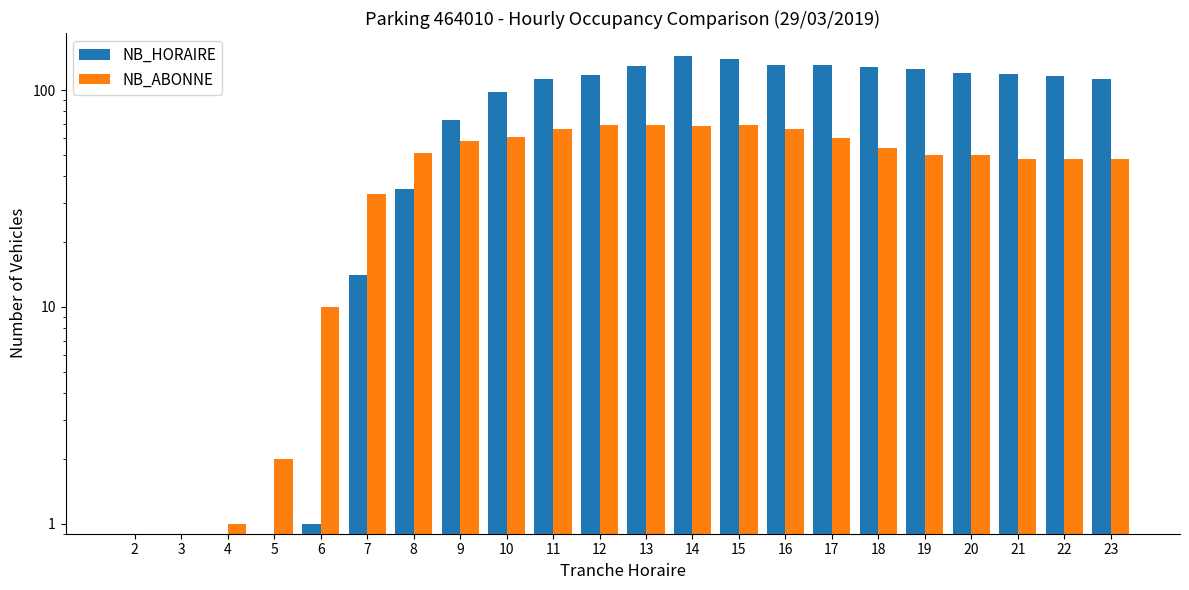

Rank the series at 11 from highest to lowest value.

NB_HORAIRE, NB_ABONNE